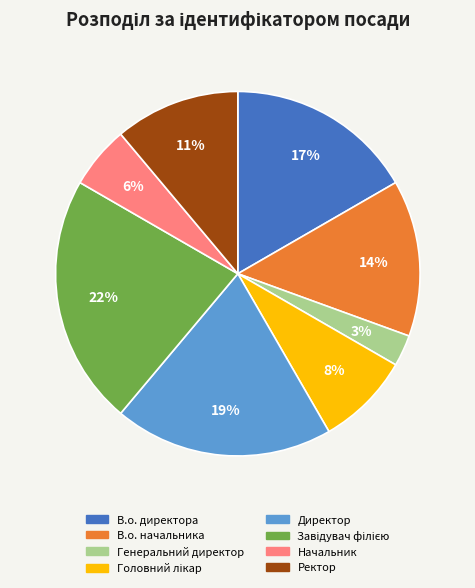

Which slice is the smallest?

Генеральний директор